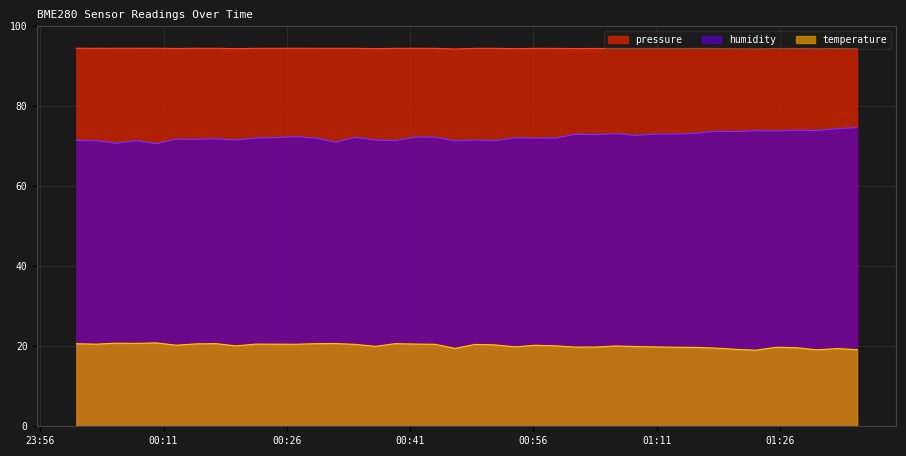

Is the value of humidity at 2022-07-09T00:51:19 greater than the value of temperature at 2022-07-09T00:02:49?

Yes